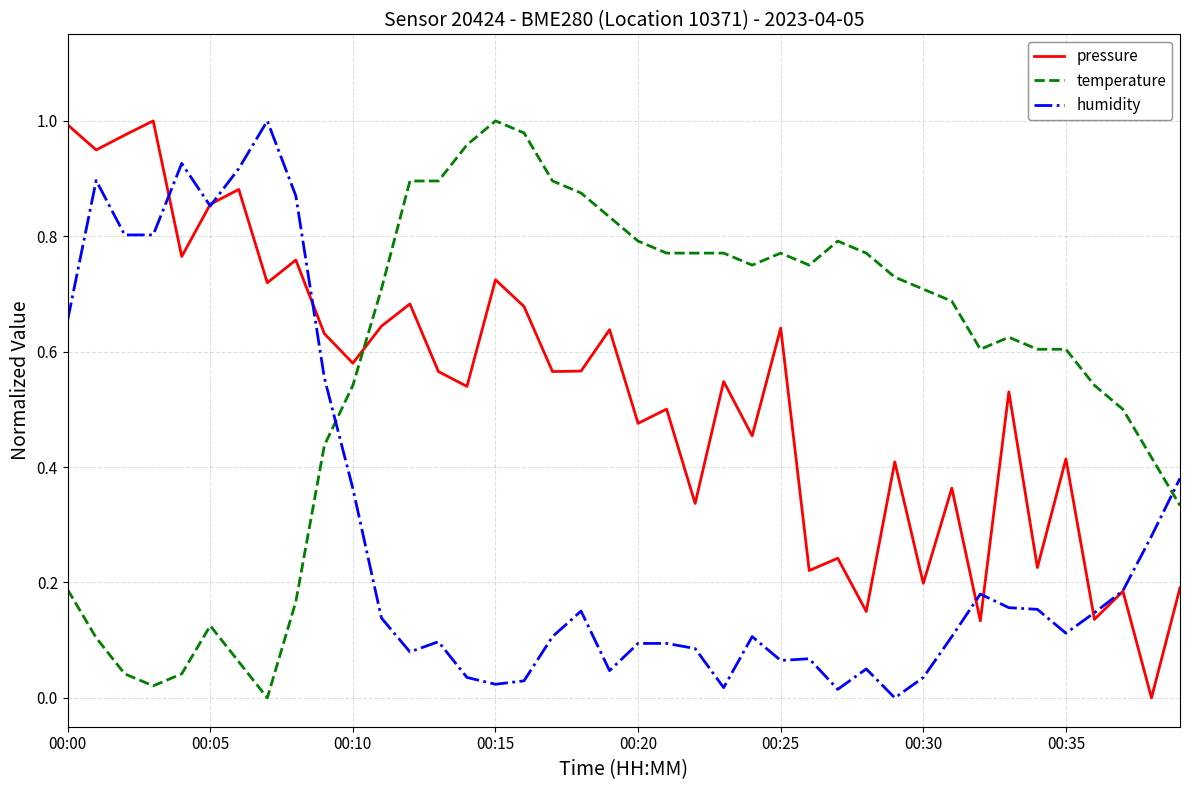

True or false: humidity and temperature intersect in this chart.

True